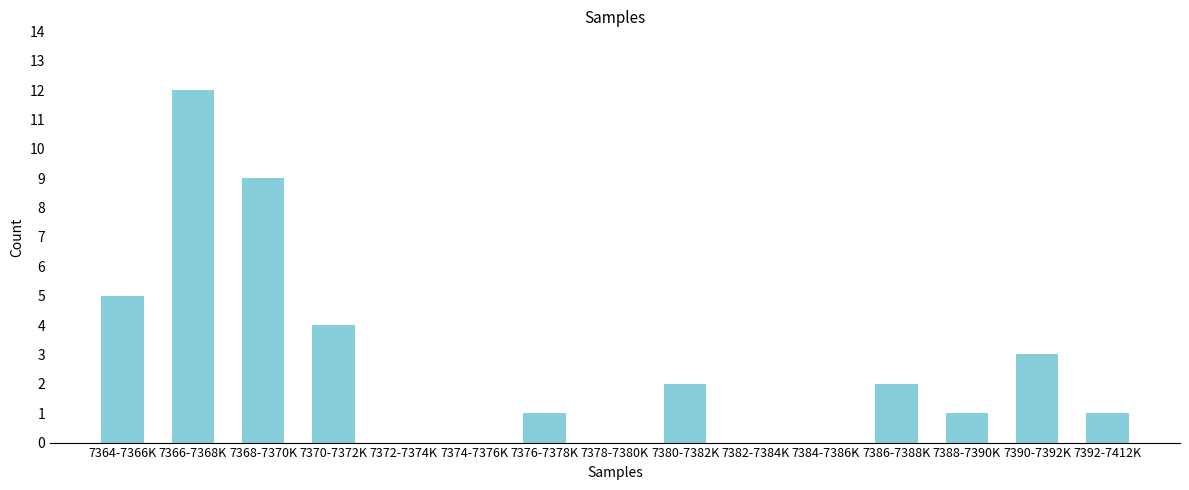

Reading left to right, extract all data points from this chart.

7364-7366K=5	7366-7368K=12	7368-7370K=9	7370-7372K=4	7372-7374K=0	7374-7376K=0	7376-7378K=1	7378-7380K=0	7380-7382K=2	7382-7384K=0	7384-7386K=0	7386-7388K=2	7388-7390K=1	7390-7392K=3	7392-7412K=1